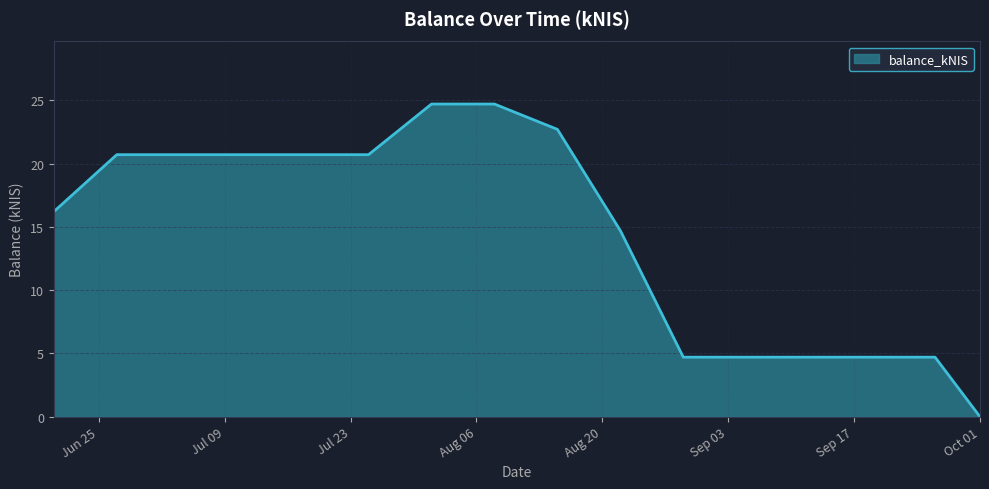

What is the maximum value shown in the chart?

24.7